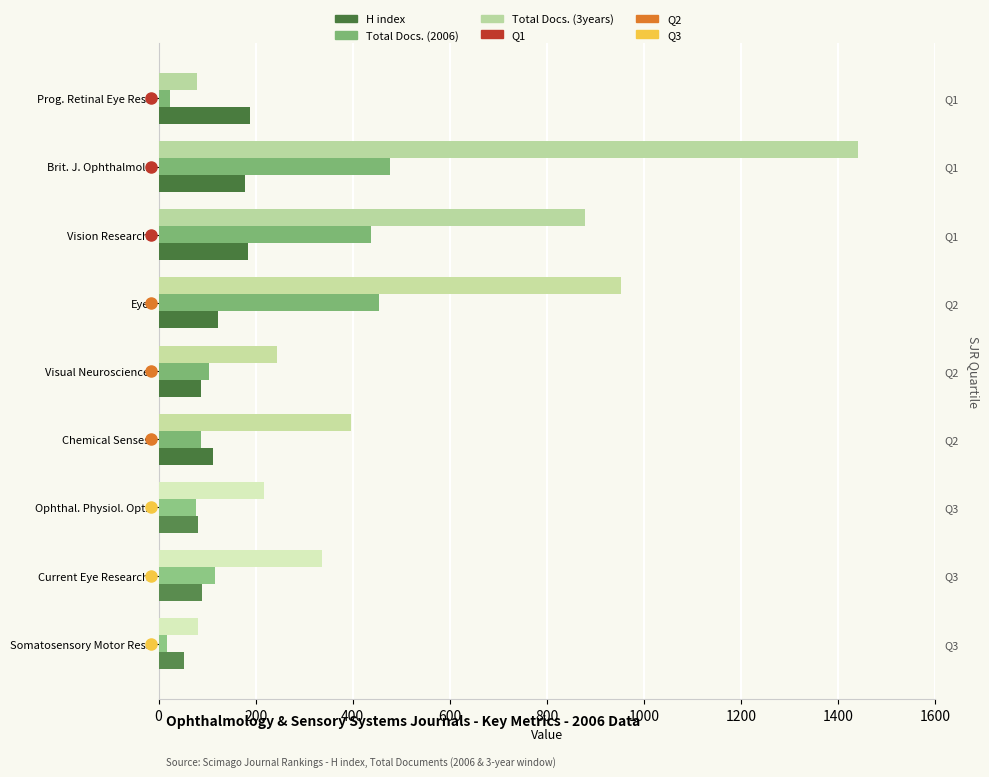

Is it true that Total Docs. (3years) equals 31 at Somatosensory Motor Res.?

False